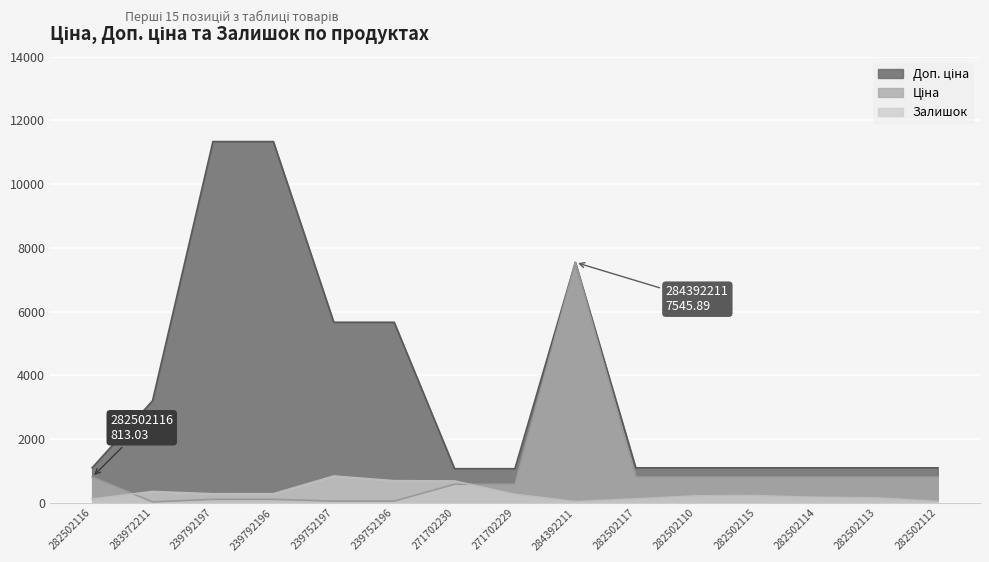

How many interior local valleys does the Ціна series have?

1